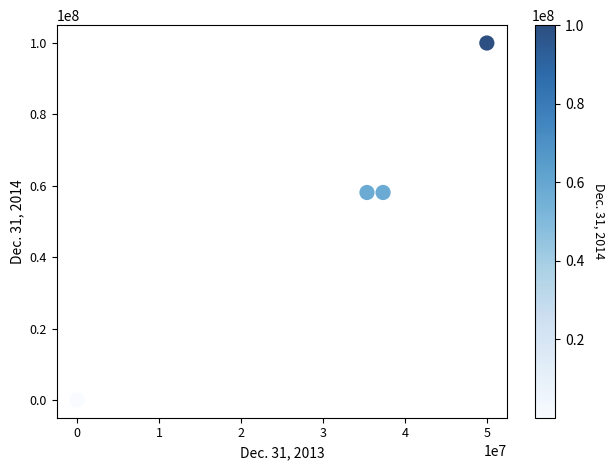

What is the average X value?

30677143